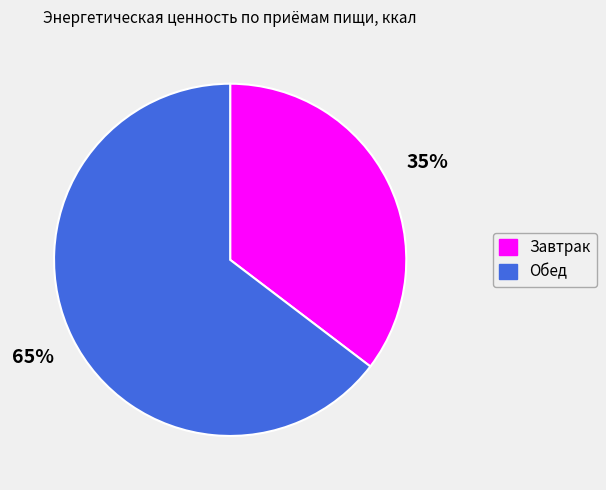

What is the largest slice in the pie chart?

Обед